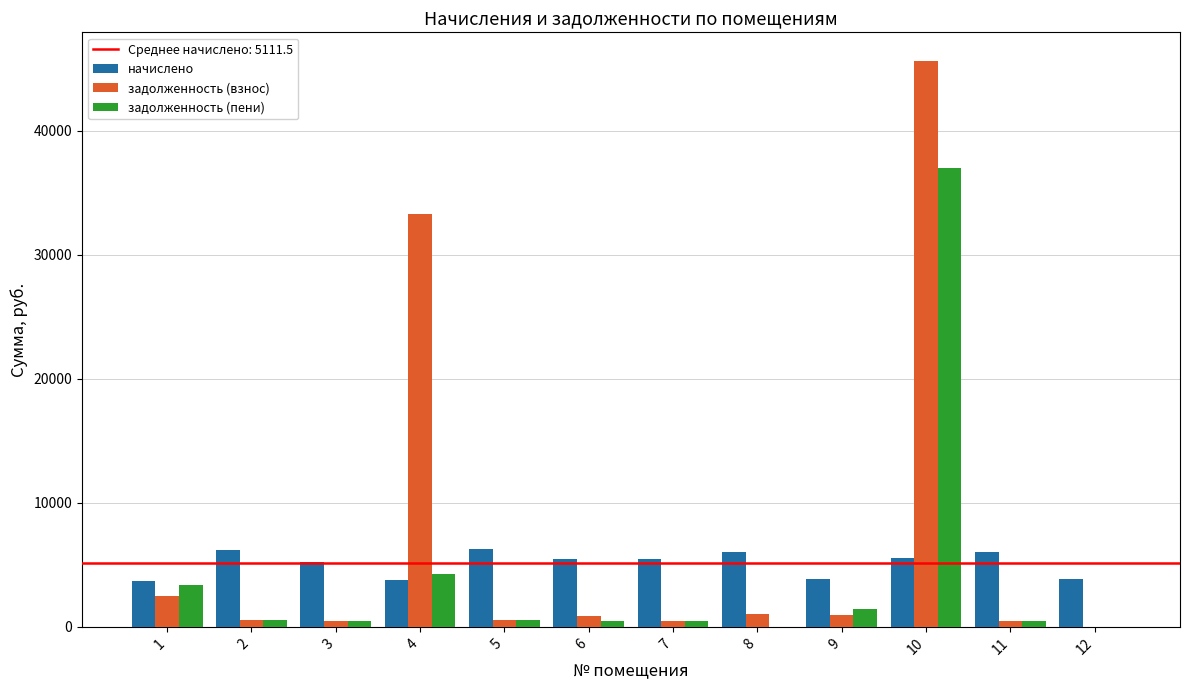

At which category is the sum across all series the highest?

10